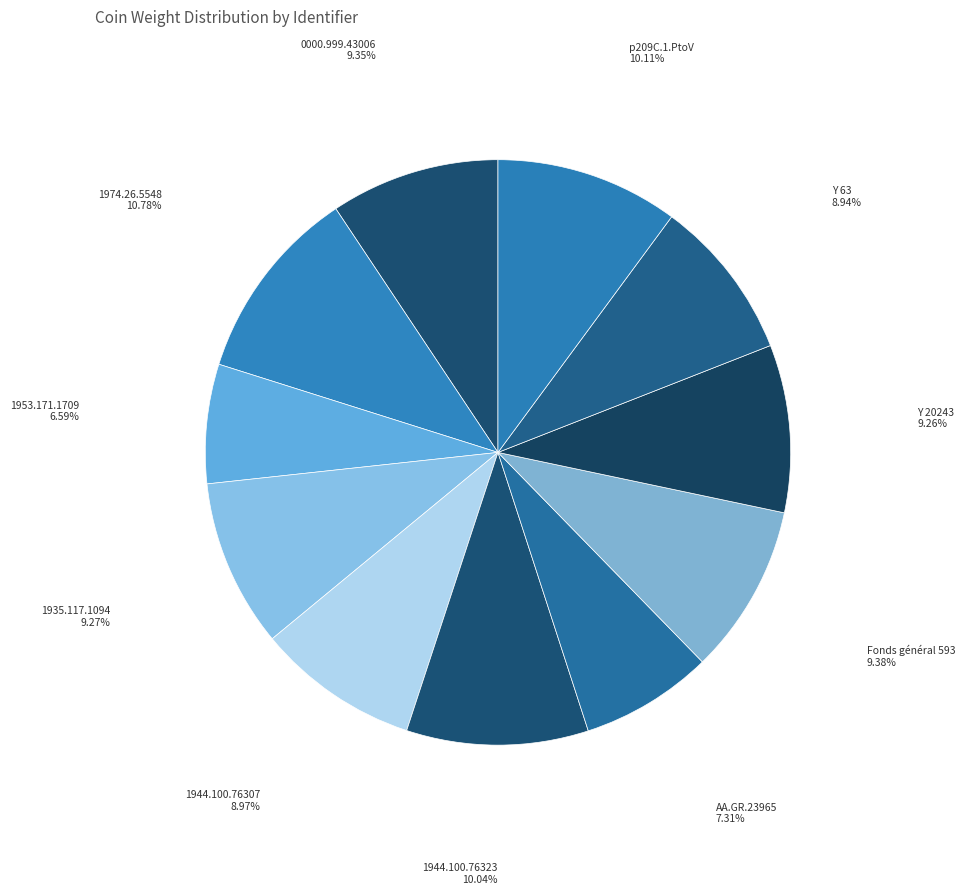

Combined, do 0000.999.43006 and 1935.117.1094 account for over 50%?

No